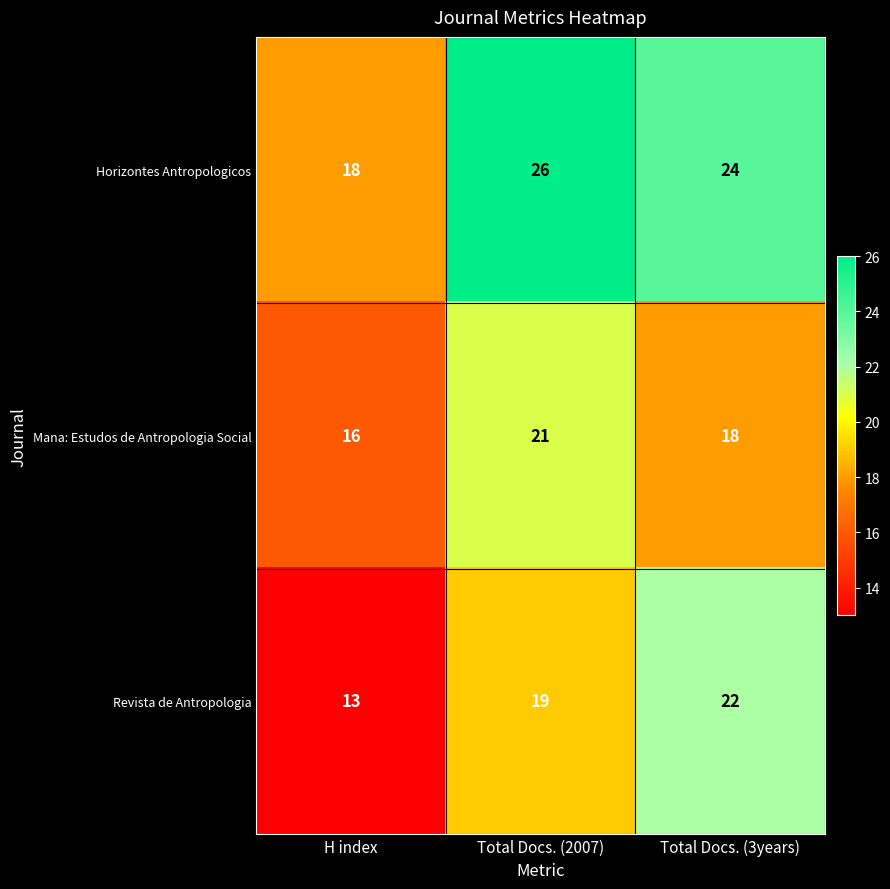

At how many categories does at least one series exceed 21?

2